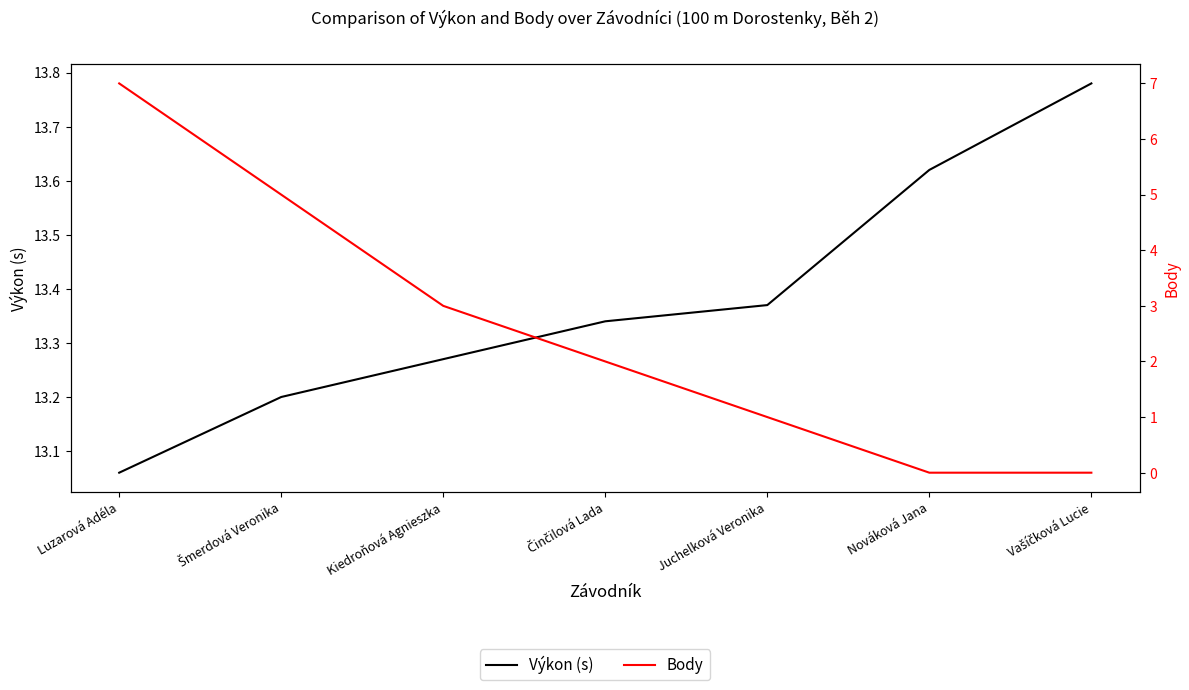

What is the highest value of the Výkon (s) series?

13.8